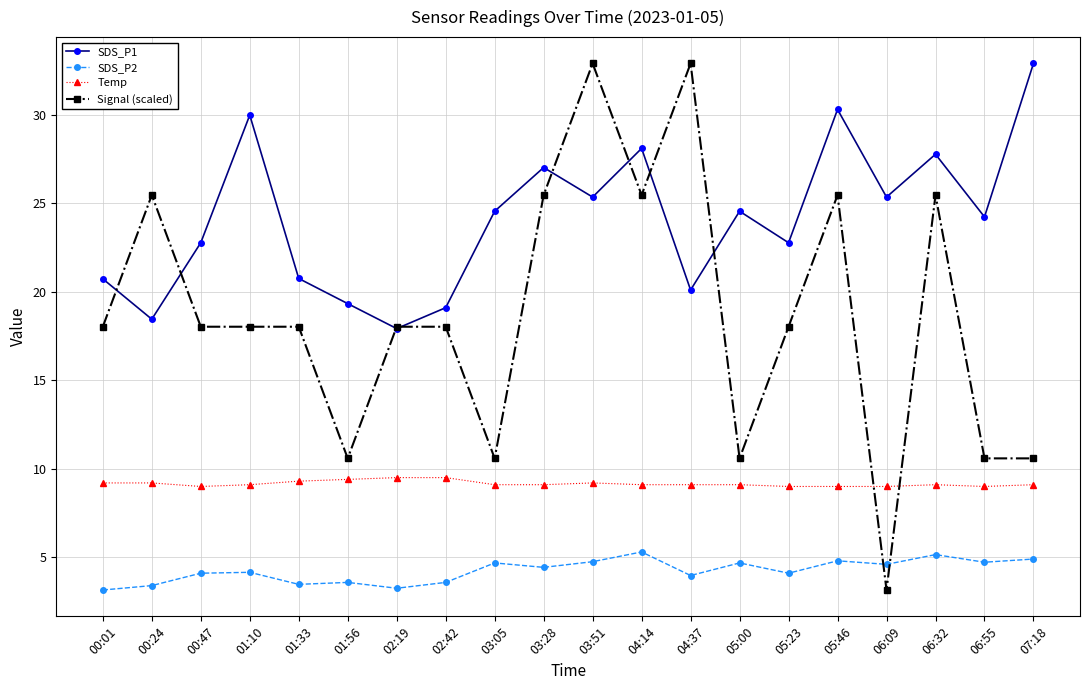

Rank the series at 03:51 from highest to lowest value.

Signal (scaled), SDS_P1, Temp, SDS_P2